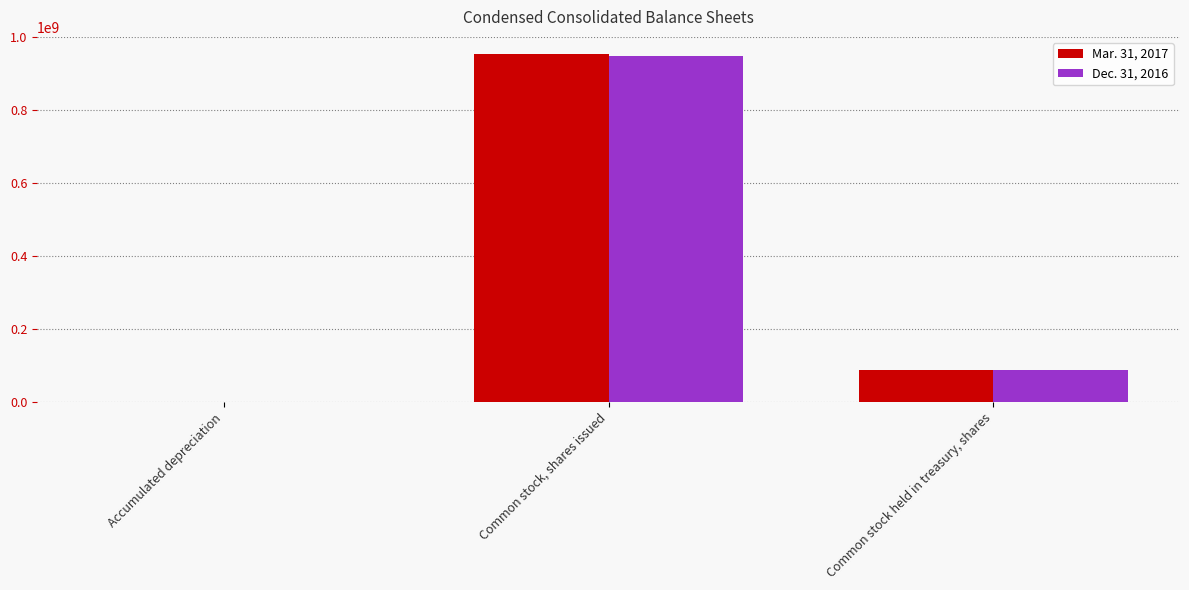

The value of Dec. 31, 2016 at Common stock, shares issued is 1640498813. True or false?

False